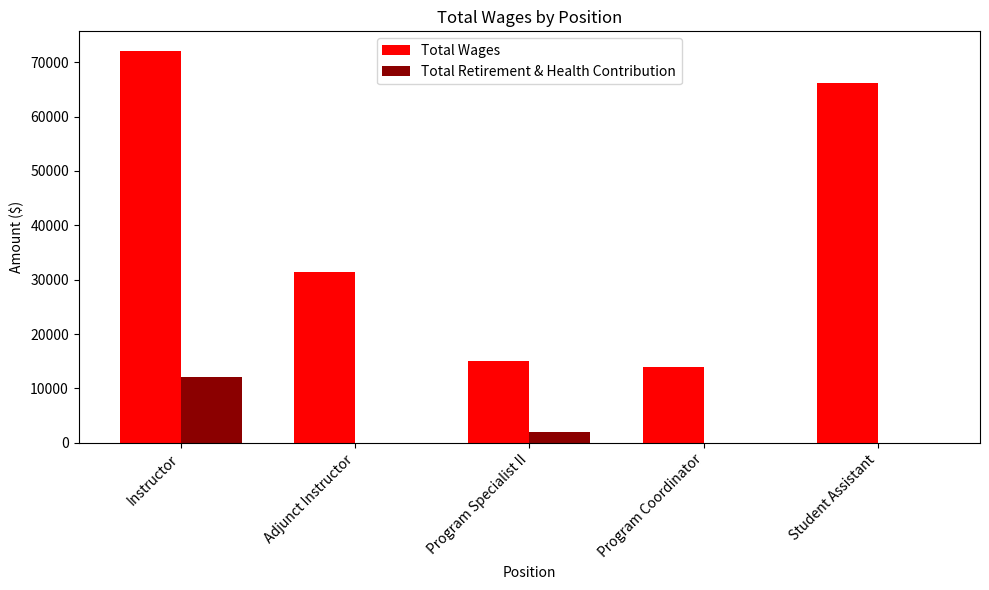

Is it true that Total Retirement & Health Contribution equals 12095 at Instructor?

True